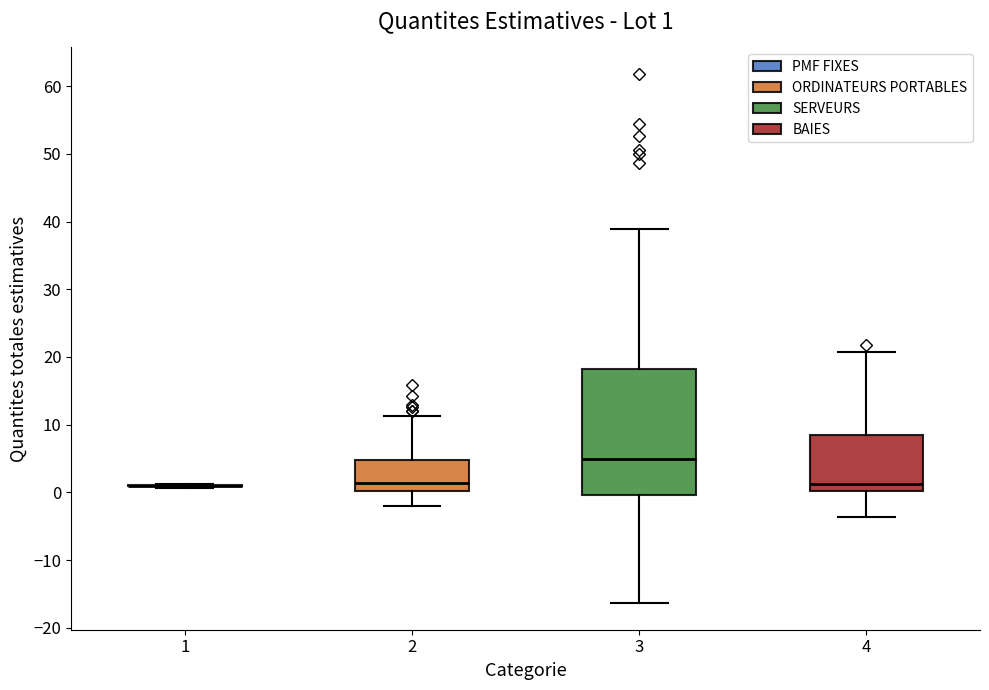

Comparing the boxes themselves (not the whiskers), which one is the tallest?

3